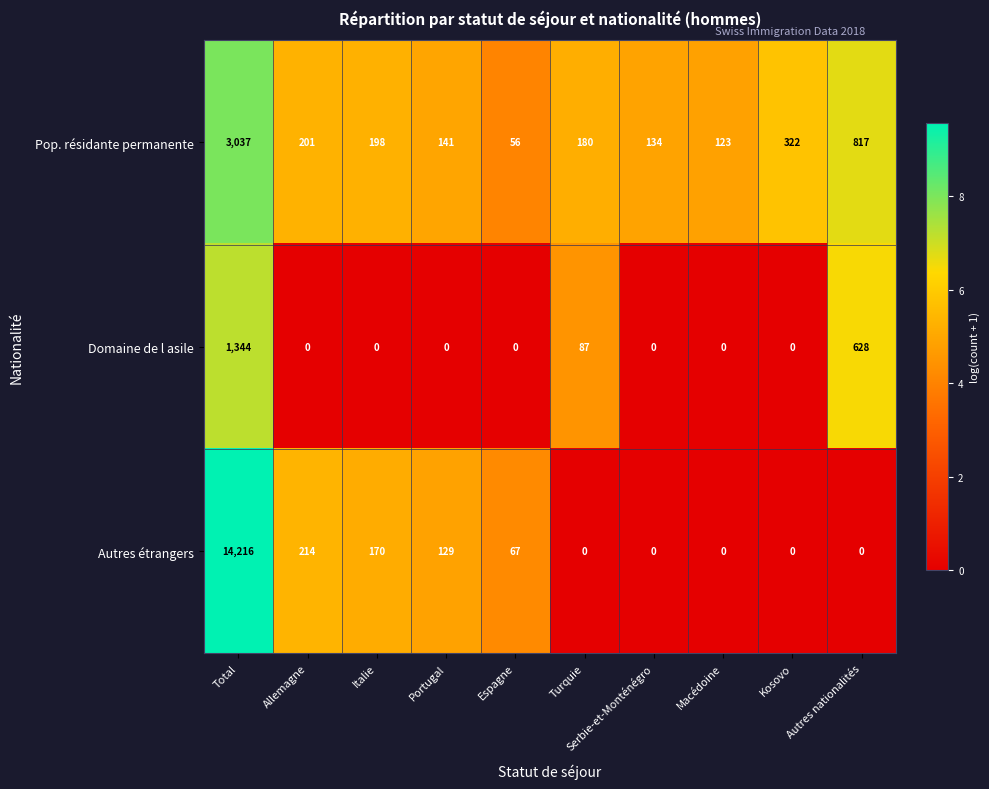

True or false: Domaine de l asile has a value of 1095 at Autres nationalités.

False